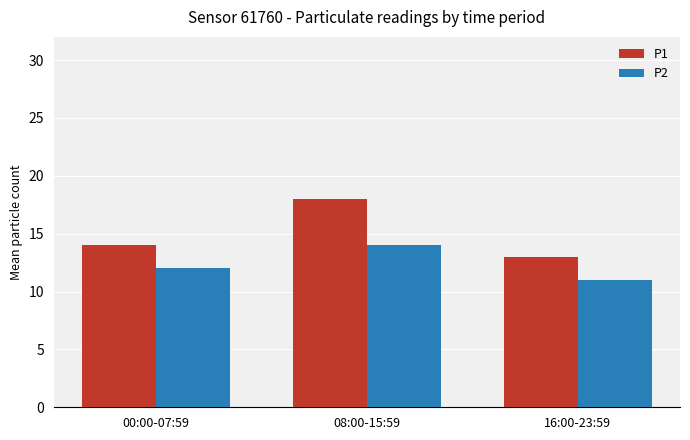

What position from the left is 16:00-23:59?

3